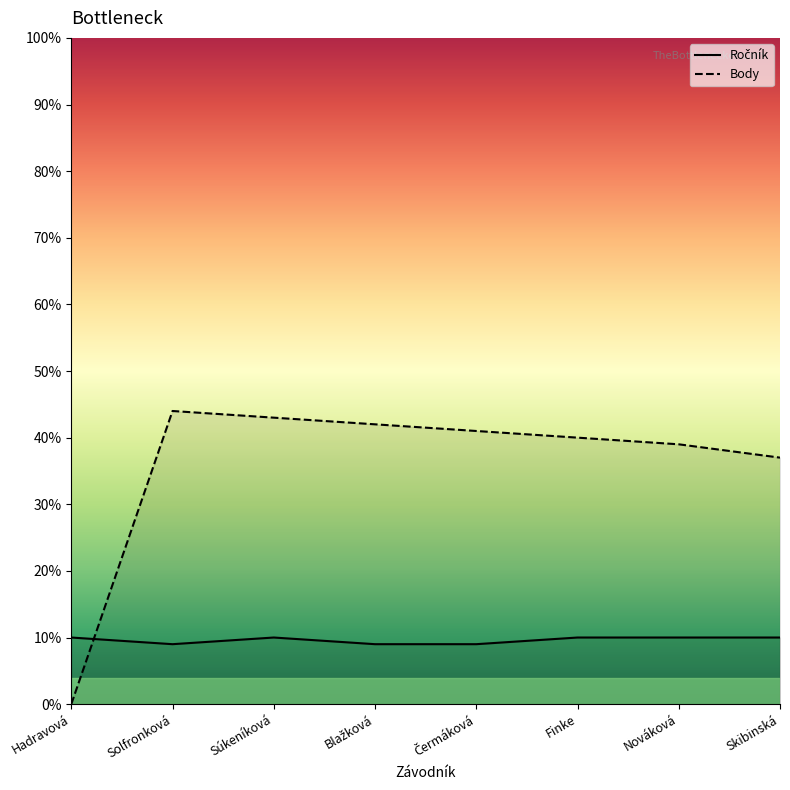

Which category has the highest value in the Ročník series?

Hadravová